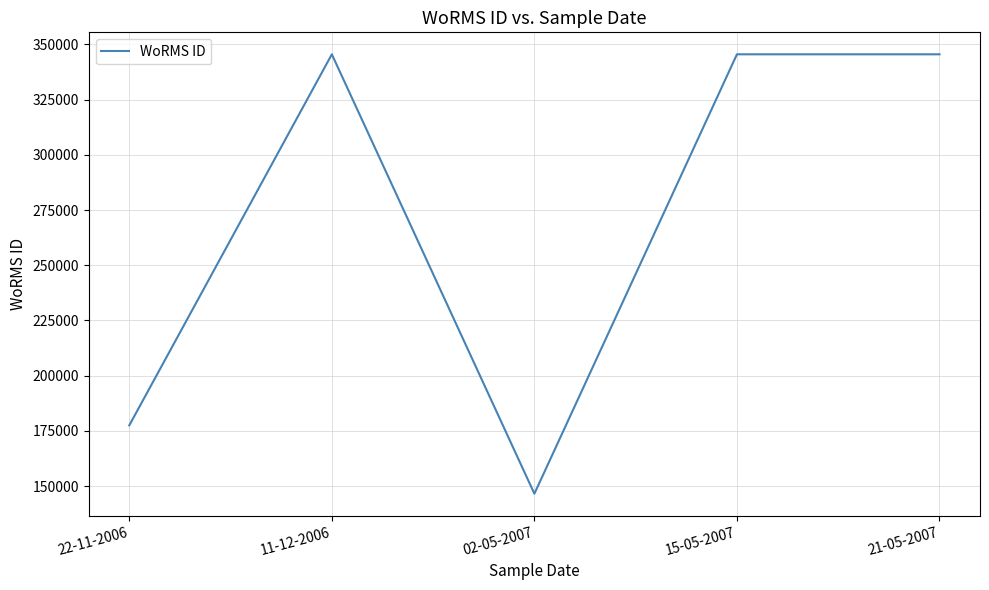

What is the minimum value shown in the chart?

146544